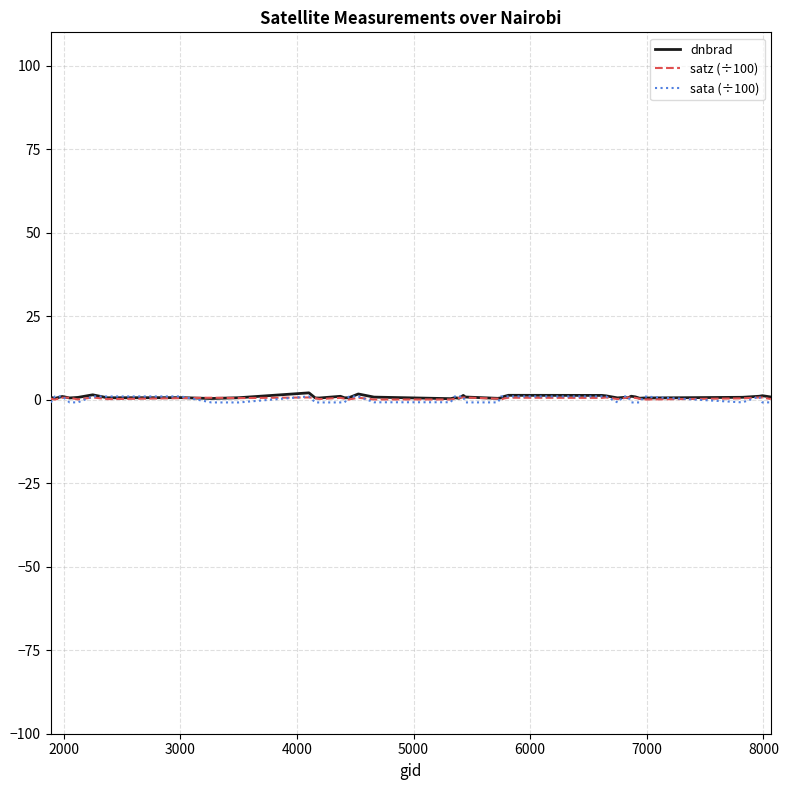

Which series has the largest range (max minus min)?

sata (÷100)